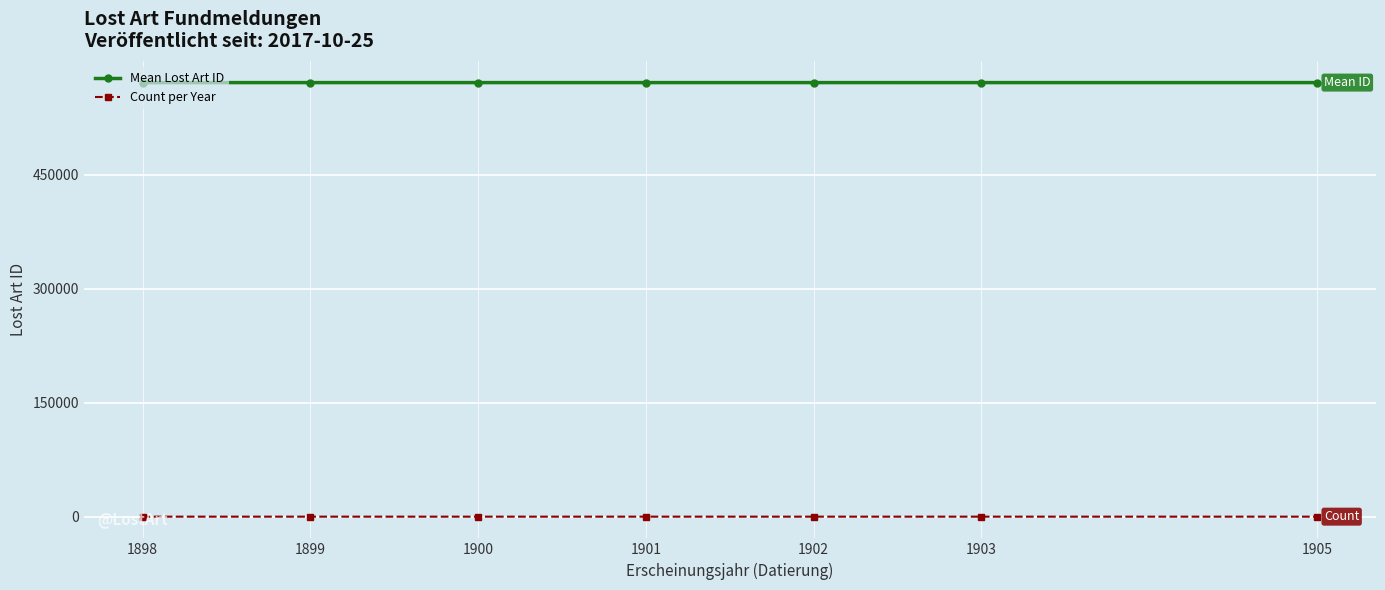

How many values in the Count per Year series exceed 1?

3